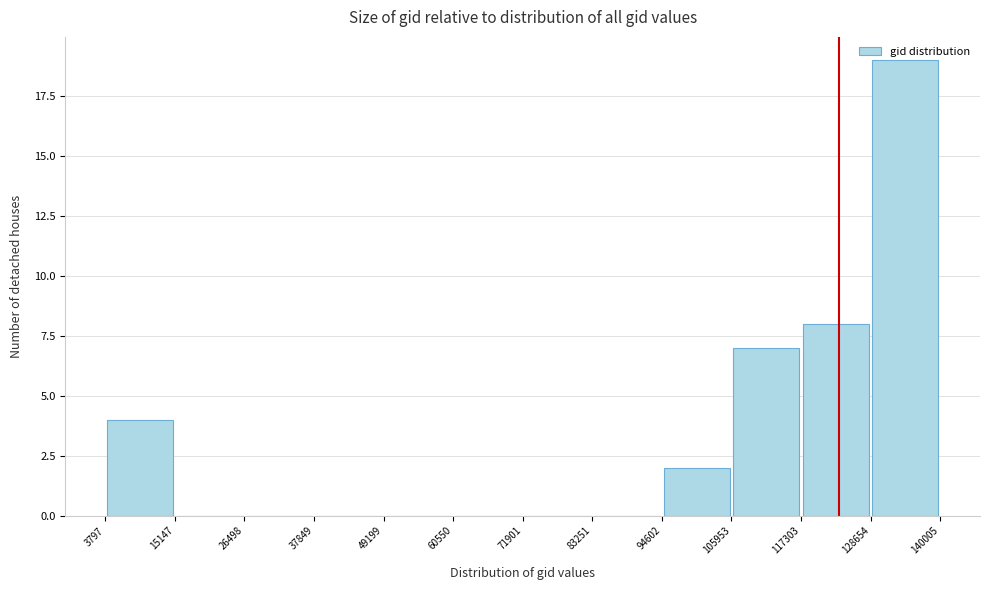

What is the height of the bar covering 3797 to 15147 on the x-axis? The values are not printed on the chart, so give them approximately, as read against the axis.

4